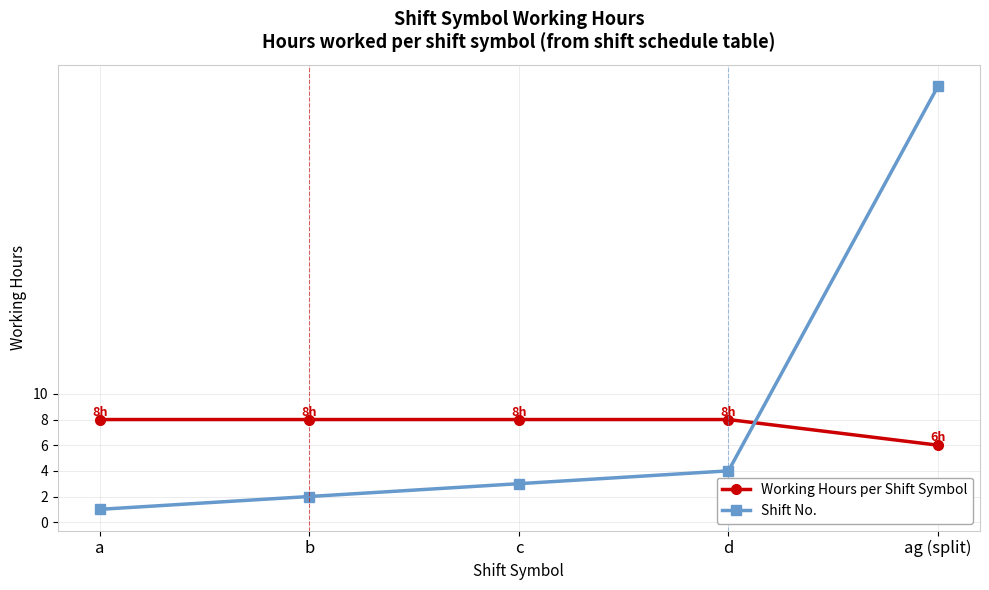

What is the label of the 5th point from the left?

ag (split)